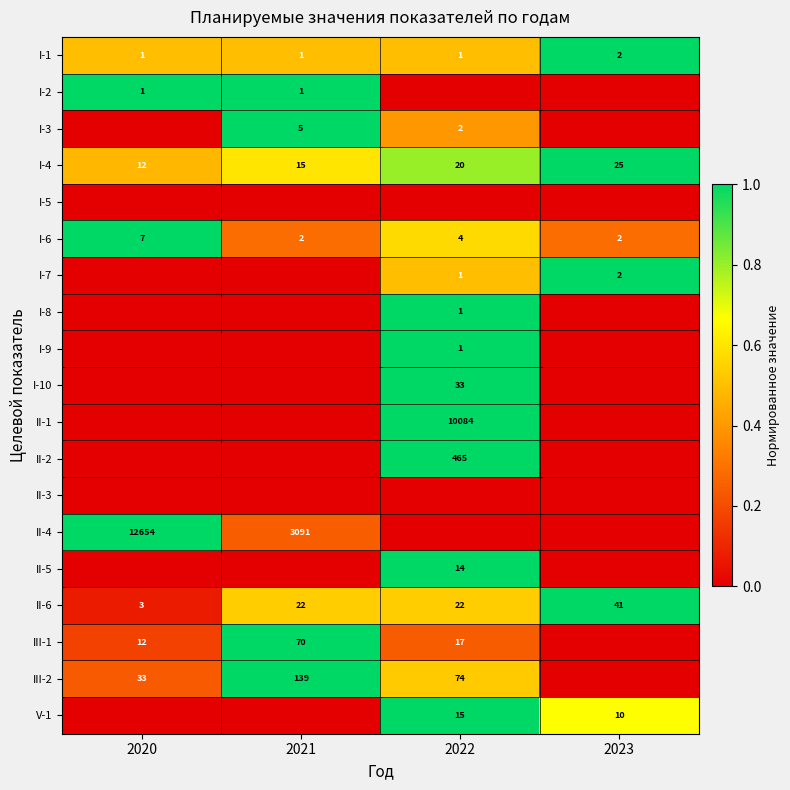

The value of I-1 at 2023 is 1. True or false?

False